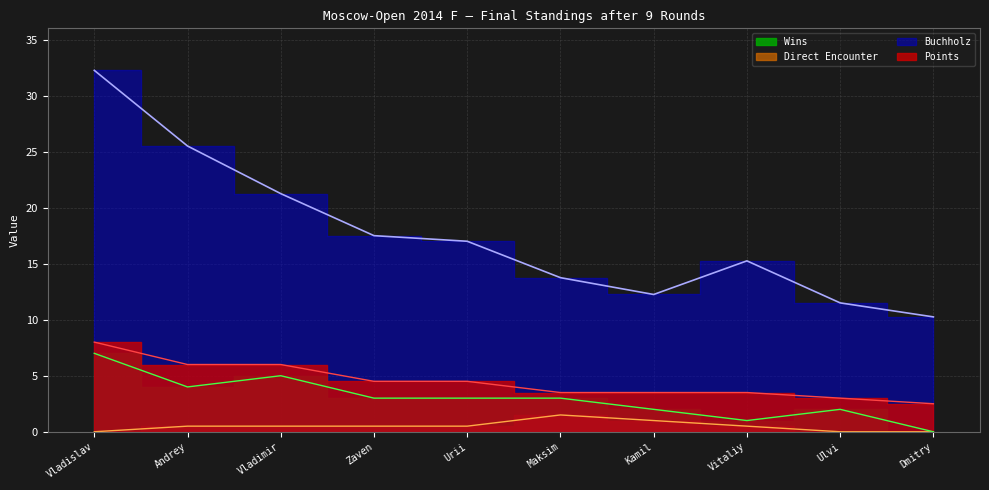

The value of Wins at Kamil is 2.0. True or false?

True